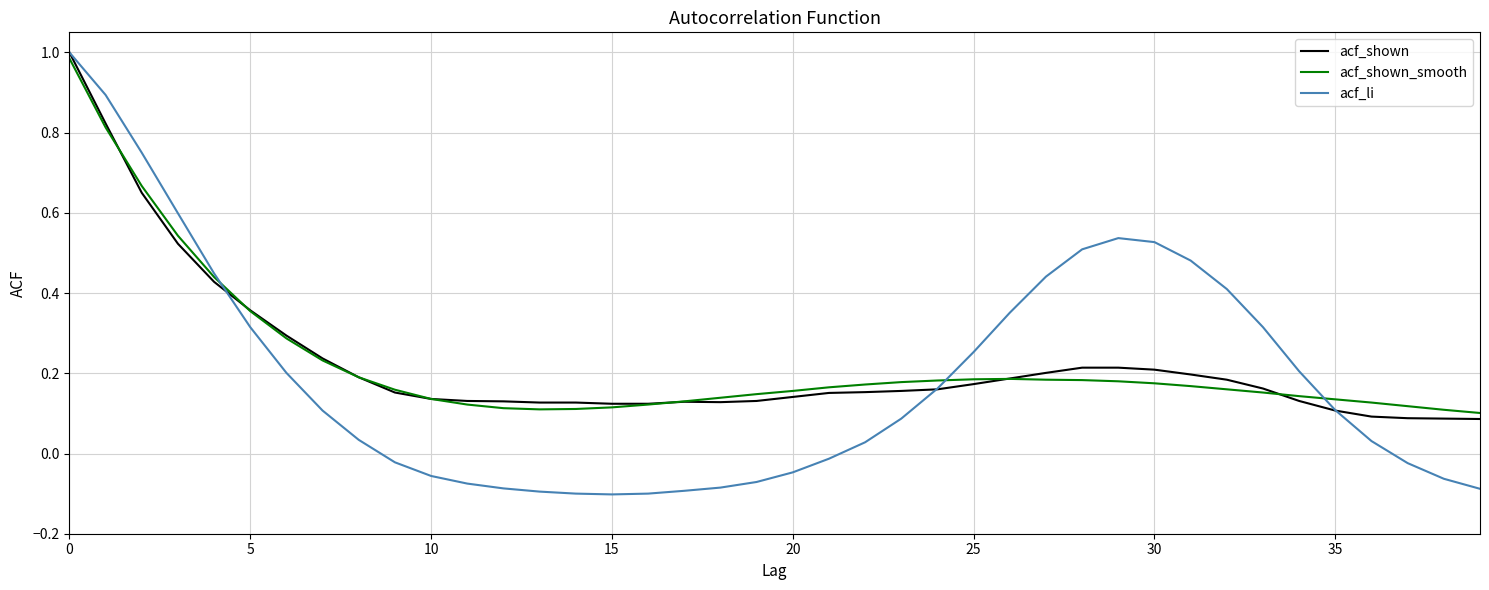

Which series has the widest spread of values?

acf_li